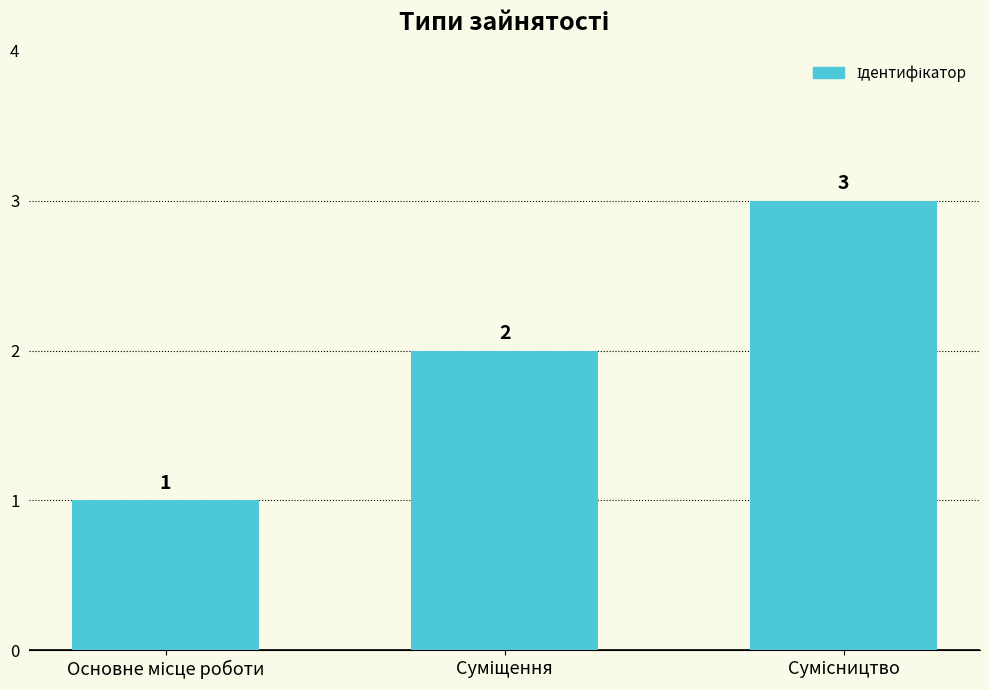

What is the value of the 2nd bar from the left?

2